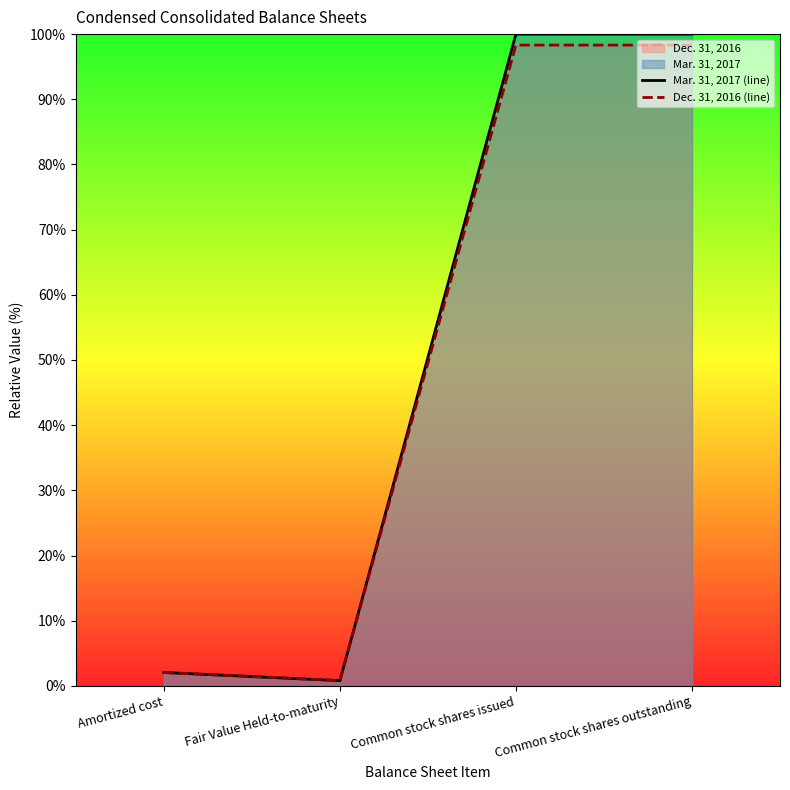

List the labels in order of Mar. 31, 2017 (line) value, smallest first.

Fair Value Held-to-maturity, Amortized cost, Common stock shares issued, Common stock shares outstanding